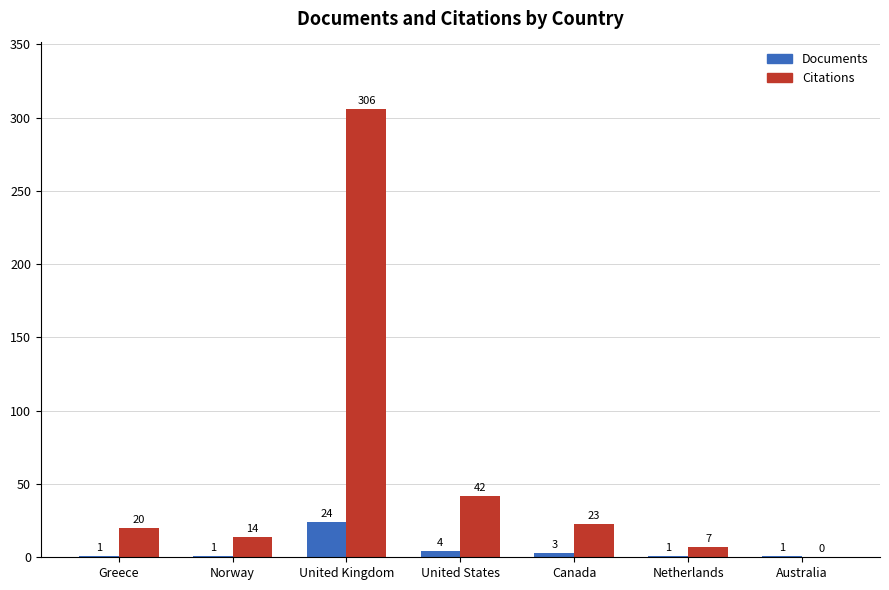

What are all the series names shown in the legend?

Documents, Citations